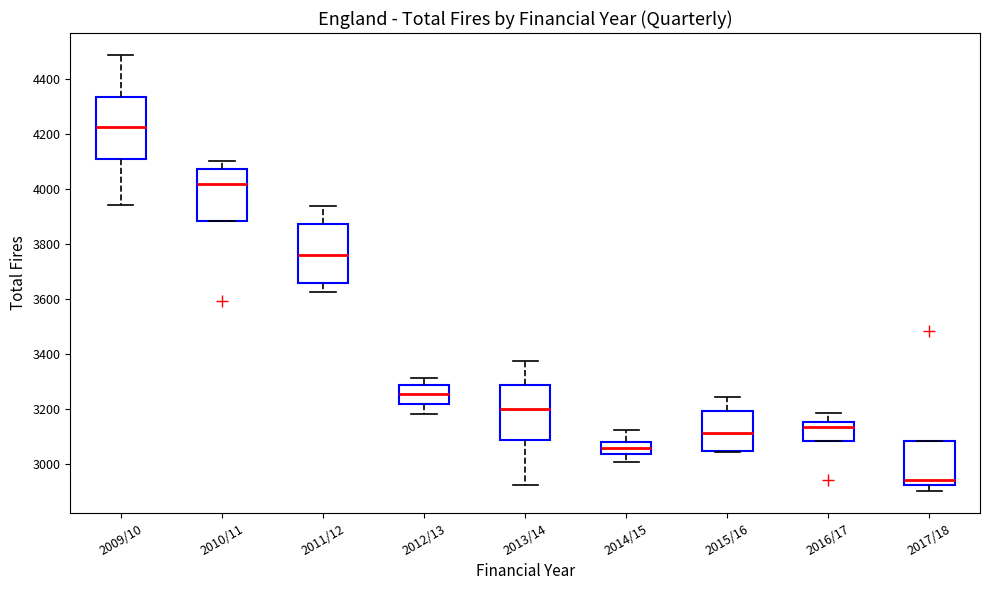

Reading left to right, read every box against the y-axis: the position of its median line, the range the box covers, and the ends of its whiskers. The values are not printed on the chart, so give them approximately, as read against the axis.

2009/10: median 4220, box 4100 to 4340, whiskers 3940 to 4480
2010/11: median 4020, box 3880 to 4060, whiskers 3880 to 4100
2011/12: median 3760, box 3660 to 3880, whiskers 3620 to 3940
2012/13: median 3260, box 3220 to 3280, whiskers 3180 to 3320
2013/14: median 3200, box 3080 to 3280, whiskers 2920 to 3380
2014/15: median 3060, box 3040 to 3080, whiskers 3000 to 3120
2015/16: median 3120, box 3040 to 3200, whiskers 3040 to 3240
2016/17: median 3140, box 3080 to 3160, whiskers 3080 to 3180
2017/18: median 2940, box 2920 to 3080, whiskers 2900 to 3080